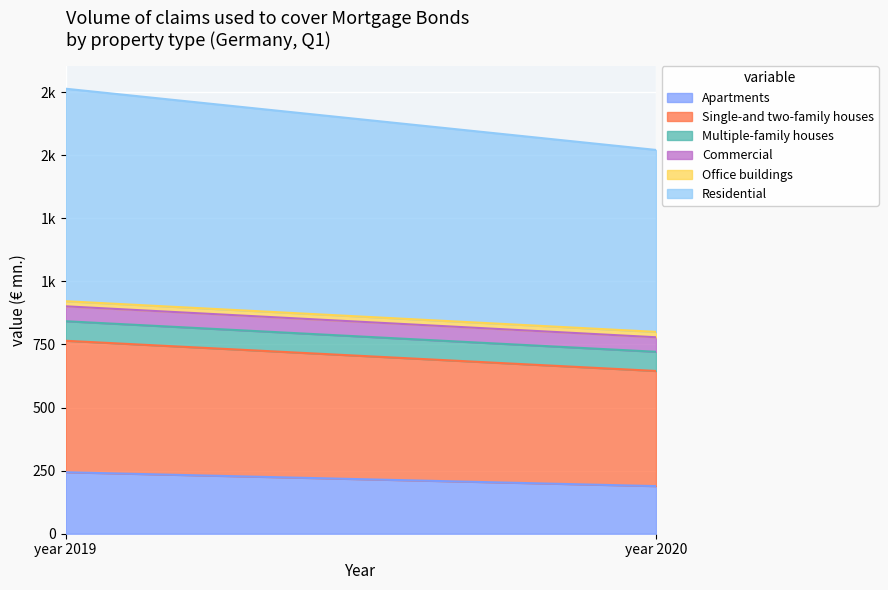

What is the difference between the highest and lowest values at year 2020?

699.5